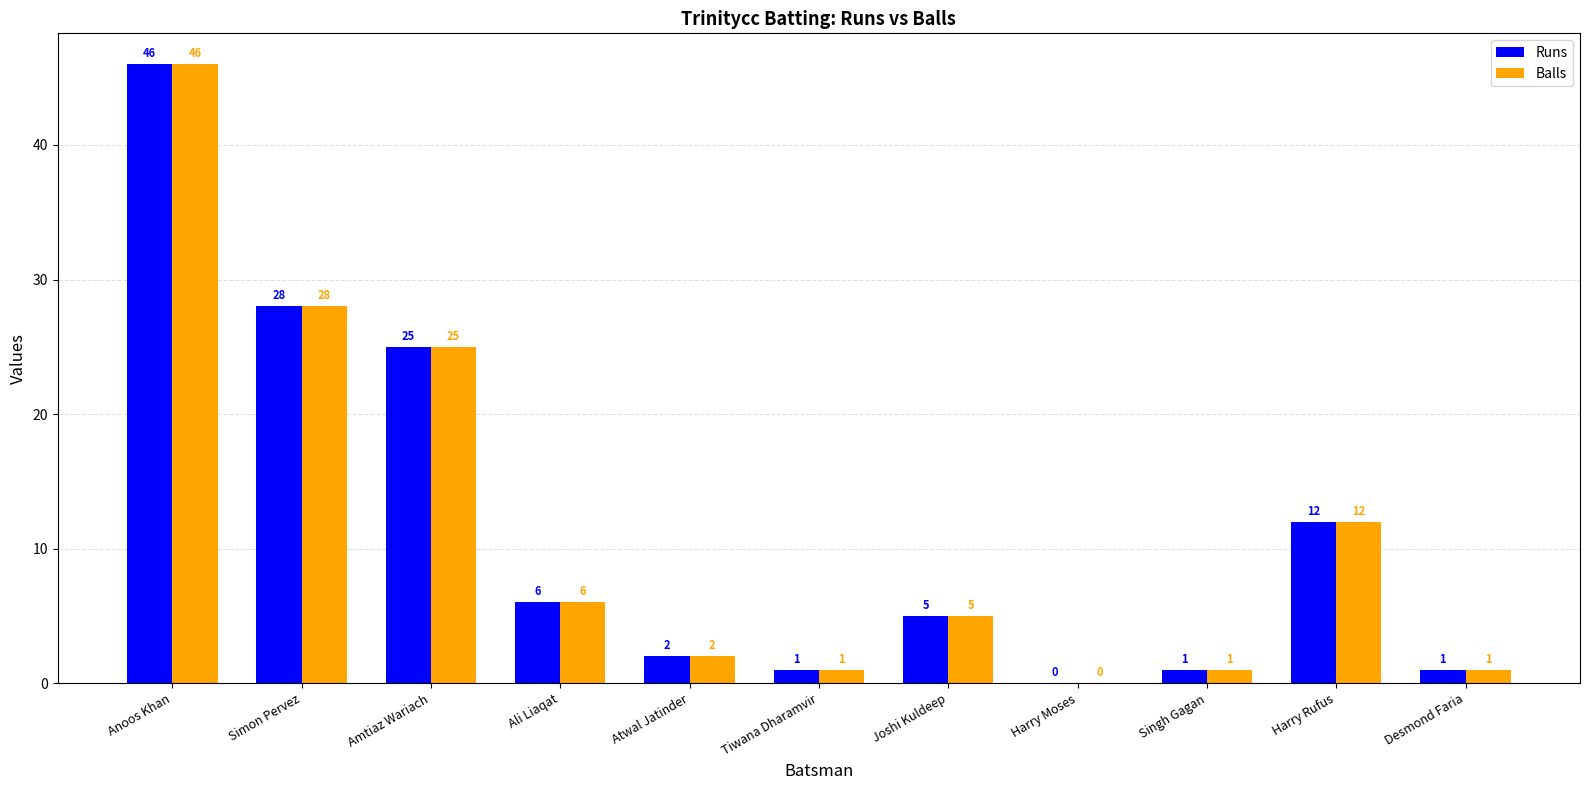

Is it true that Runs equals 0 at Harry Moses?

True